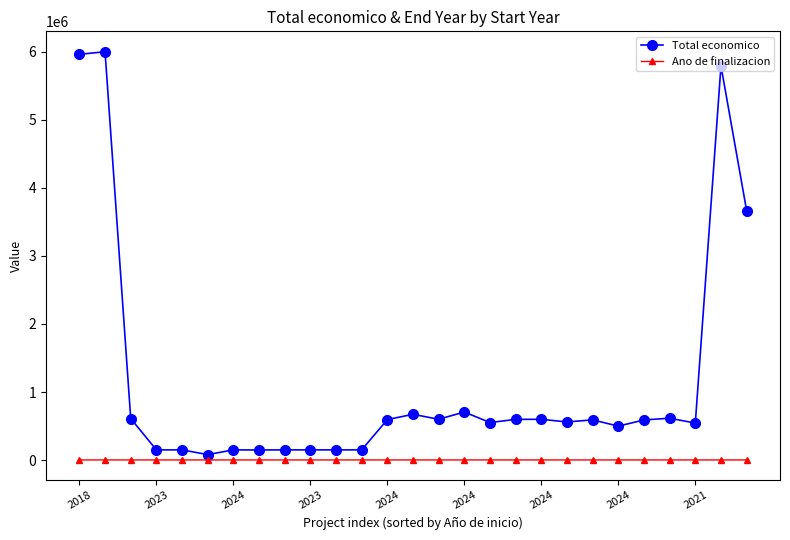

Which series has the largest total across all categories?

Total economico